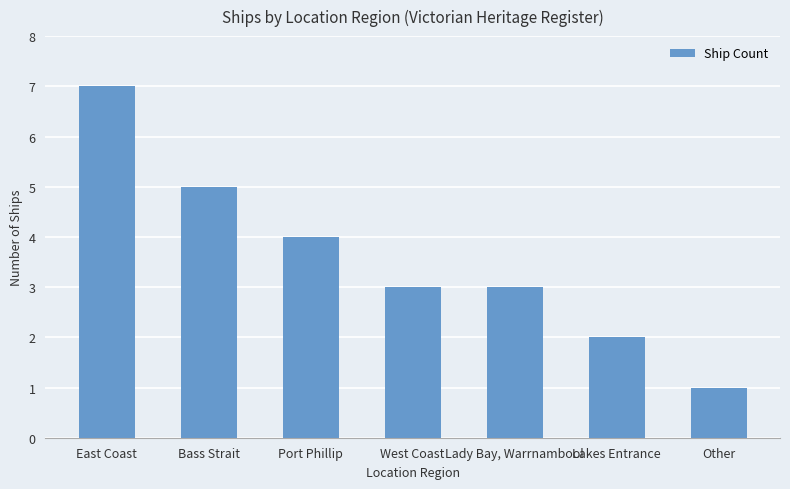

What position from the right is East Coast?

7